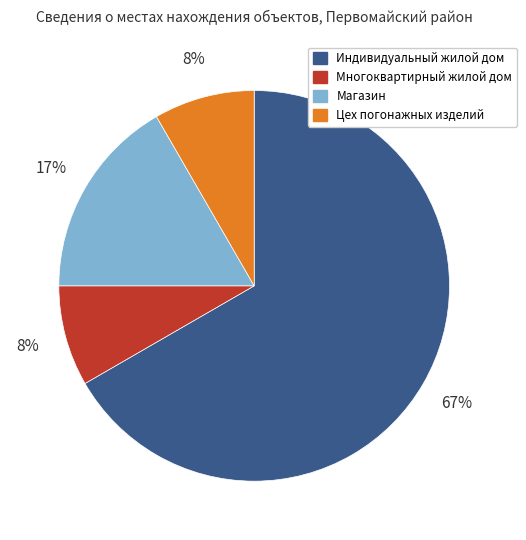

What percentage is the Магазин slice, to the nearest percent?

17%